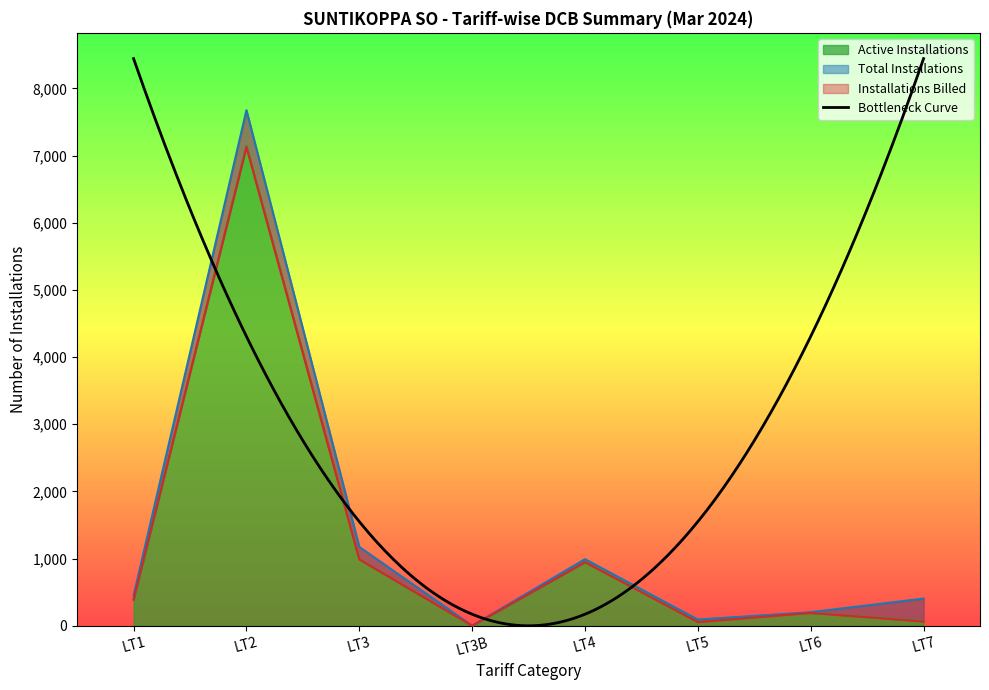

True or false: Active Installations and Total Installations cross at least once.

False